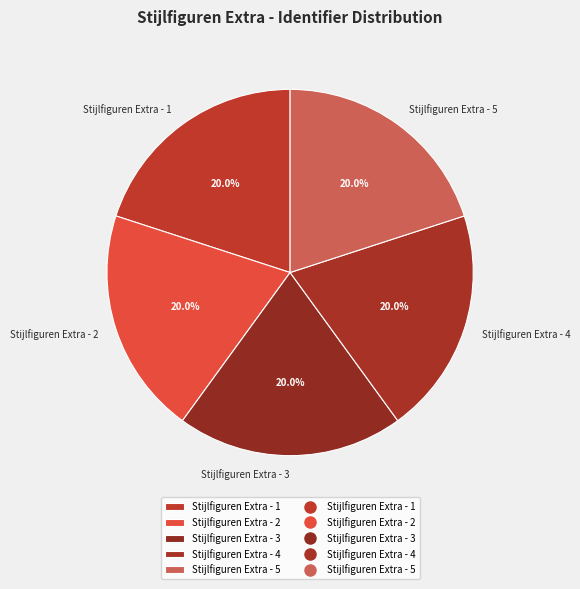

Is there any slice that represents more than half of the pie?

No